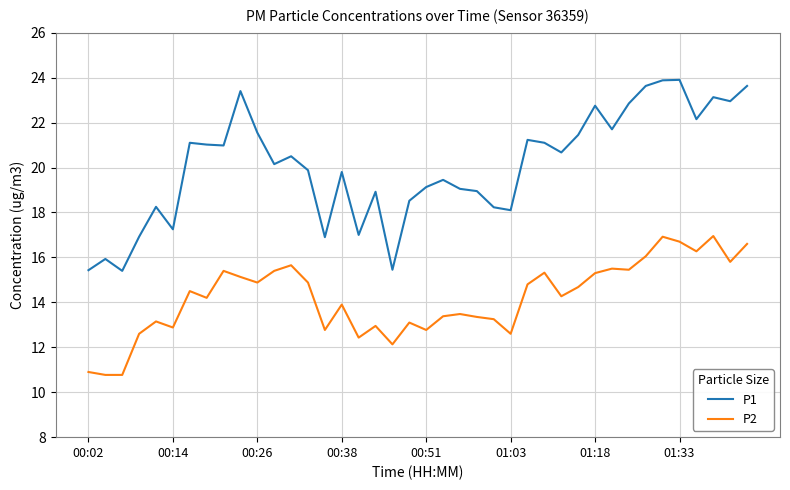

Rank the series by their average value, from lowest to highest.

P2, P1